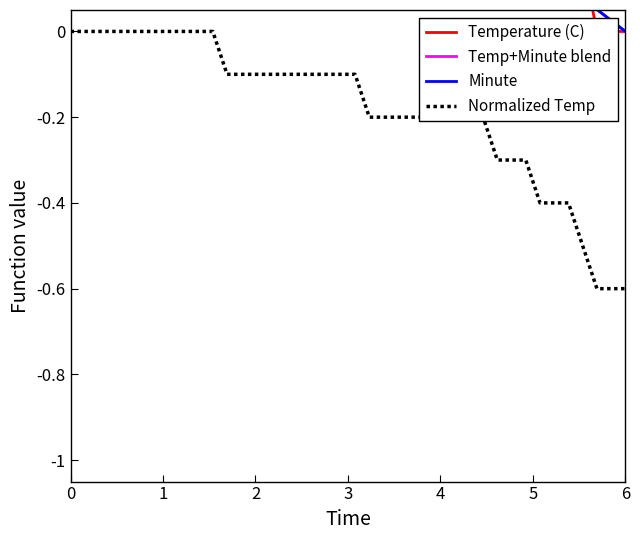

What is the difference between the maximum and minimum values in the Temp+Minute blend series?

1.0